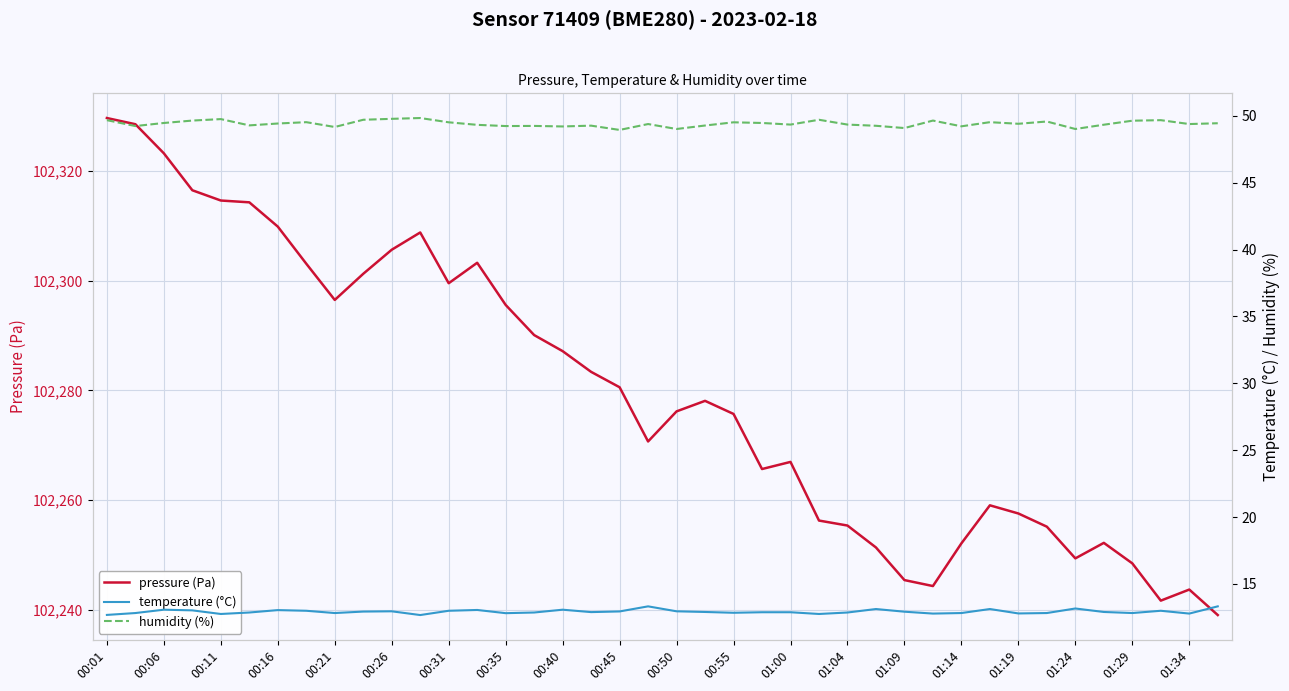

What is the difference between the second highest and second lowest values in the humidity (%) series?

0.8